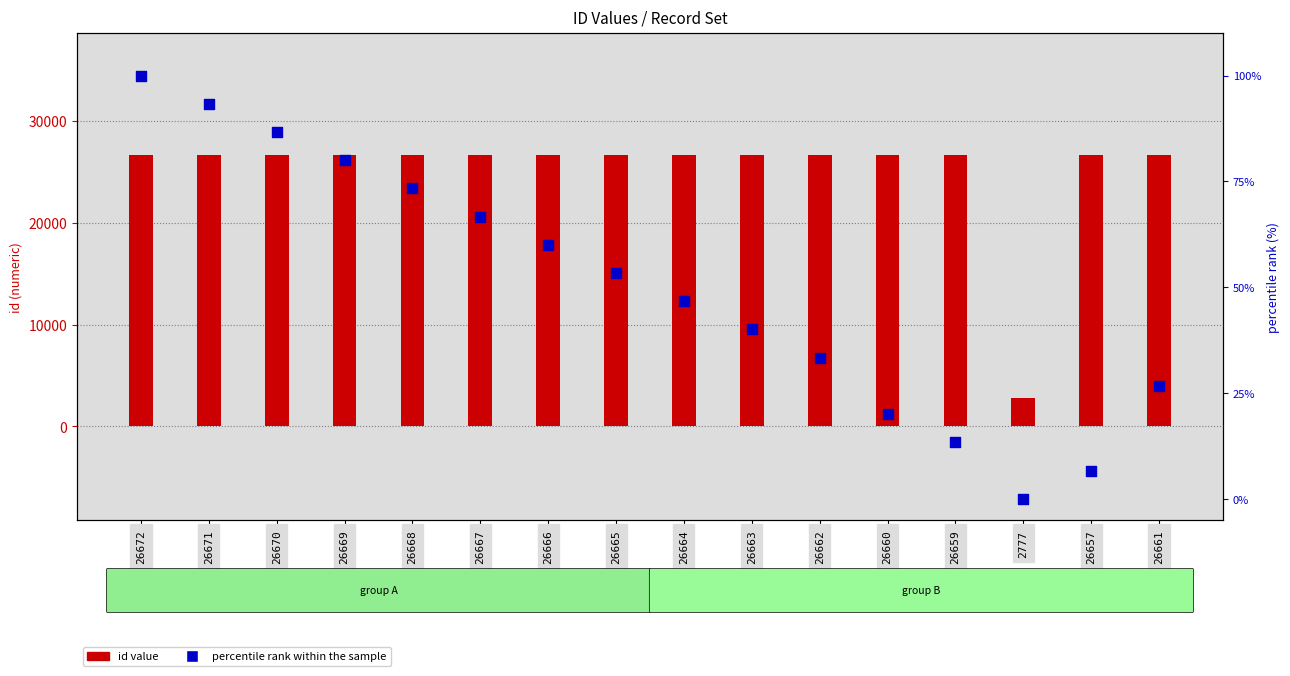

Which series has the largest total across all categories?

id value